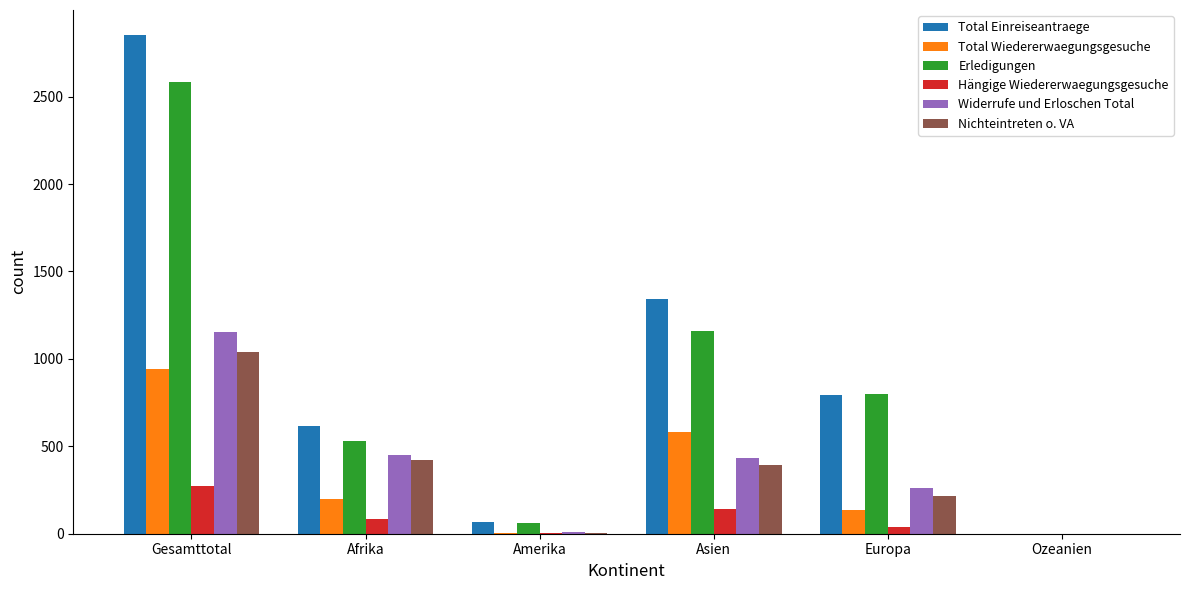

What is the sum of all Total Einreiseantraege values?

5675